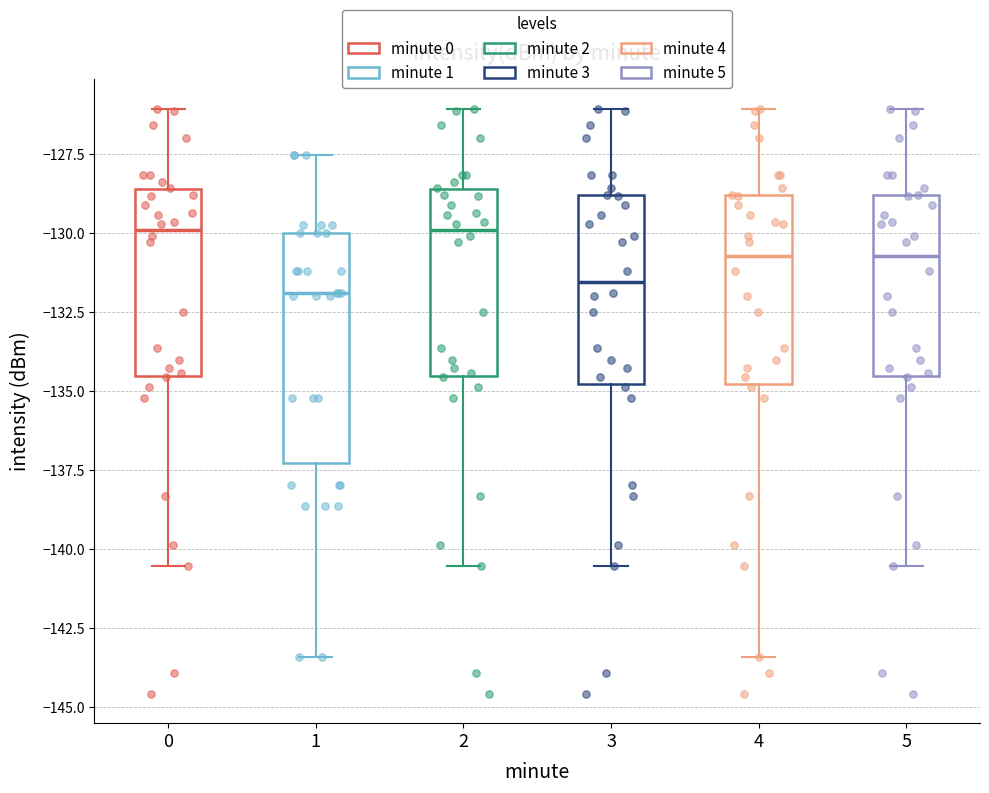

Reading left to right, read every box against the y-axis: the position of its median line, the range the box covers, and the ends of its whiskers. The values are not printed on the chart, so give them approximately, as read against the axis.

0: median -130.0, box -134.5 to -128.5, whiskers -140.5 to -126.0
1: median -132.0, box -137.5 to -130.0, whiskers -143.5 to -127.5
2: median -130.0, box -134.5 to -128.5, whiskers -140.5 to -126.0
3: median -131.5, box -135.0 to -129.0, whiskers -140.5 to -126.0
4: median -130.5, box -135.0 to -129.0, whiskers -143.5 to -126.0
5: median -130.5, box -134.5 to -129.0, whiskers -140.5 to -126.0